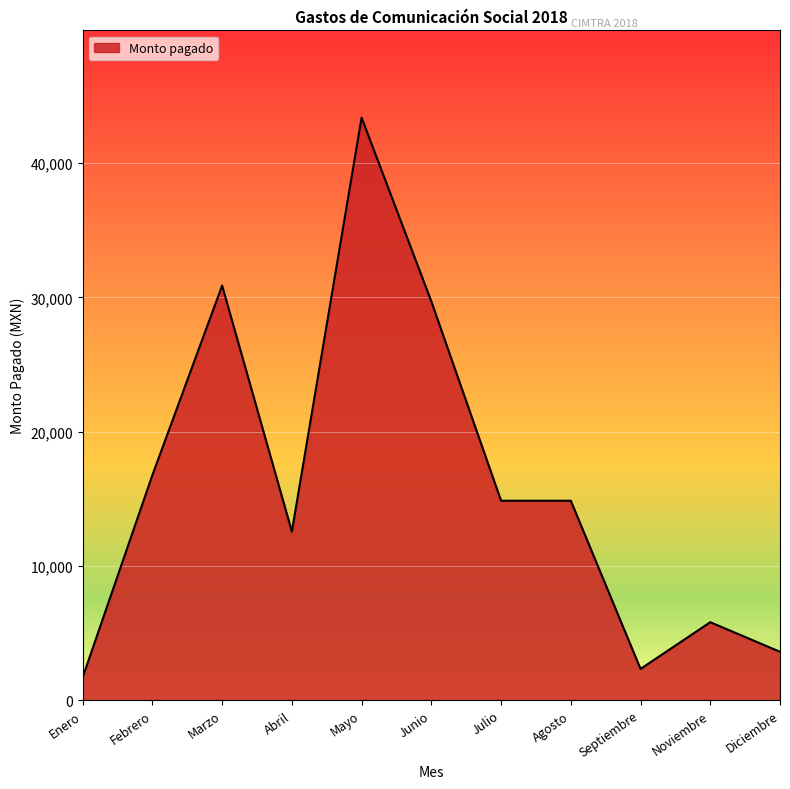

What is the difference between the maximum and minimum values?

41693.0